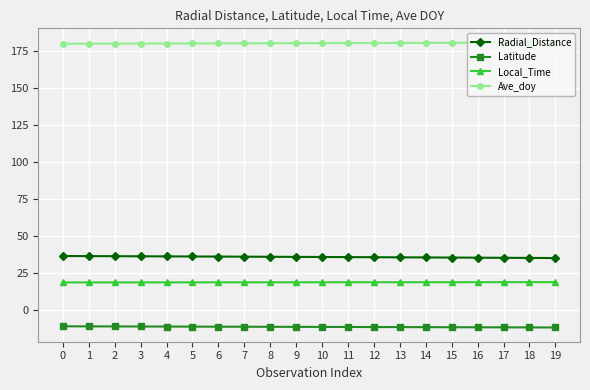

What is the value of the Ave_doy point at the 1st from the left?

180.0